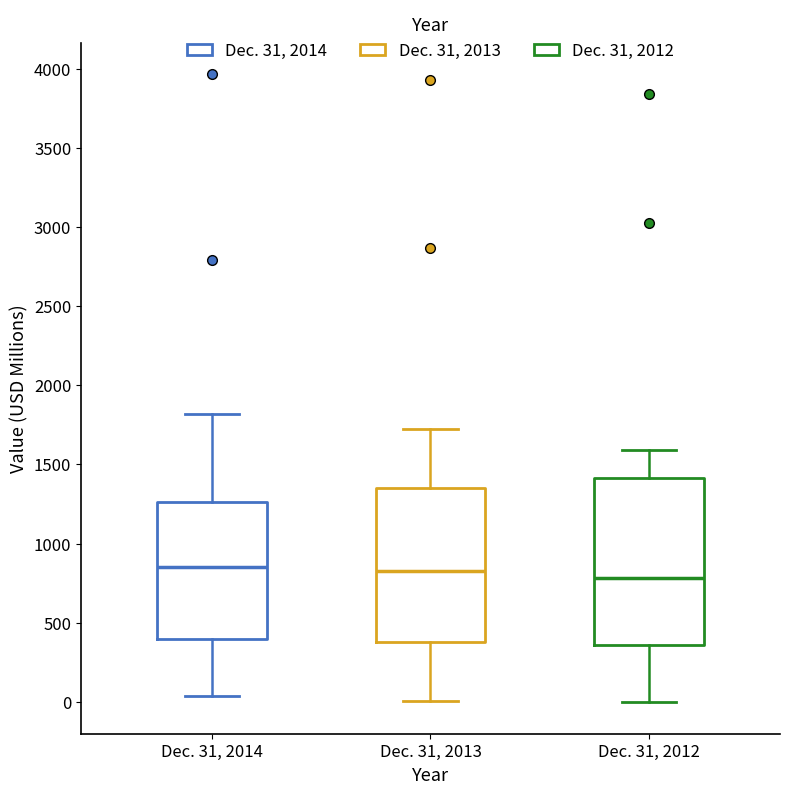

Comparing the boxes themselves (not the whiskers), which one is the tallest?

Dec. 31, 2012